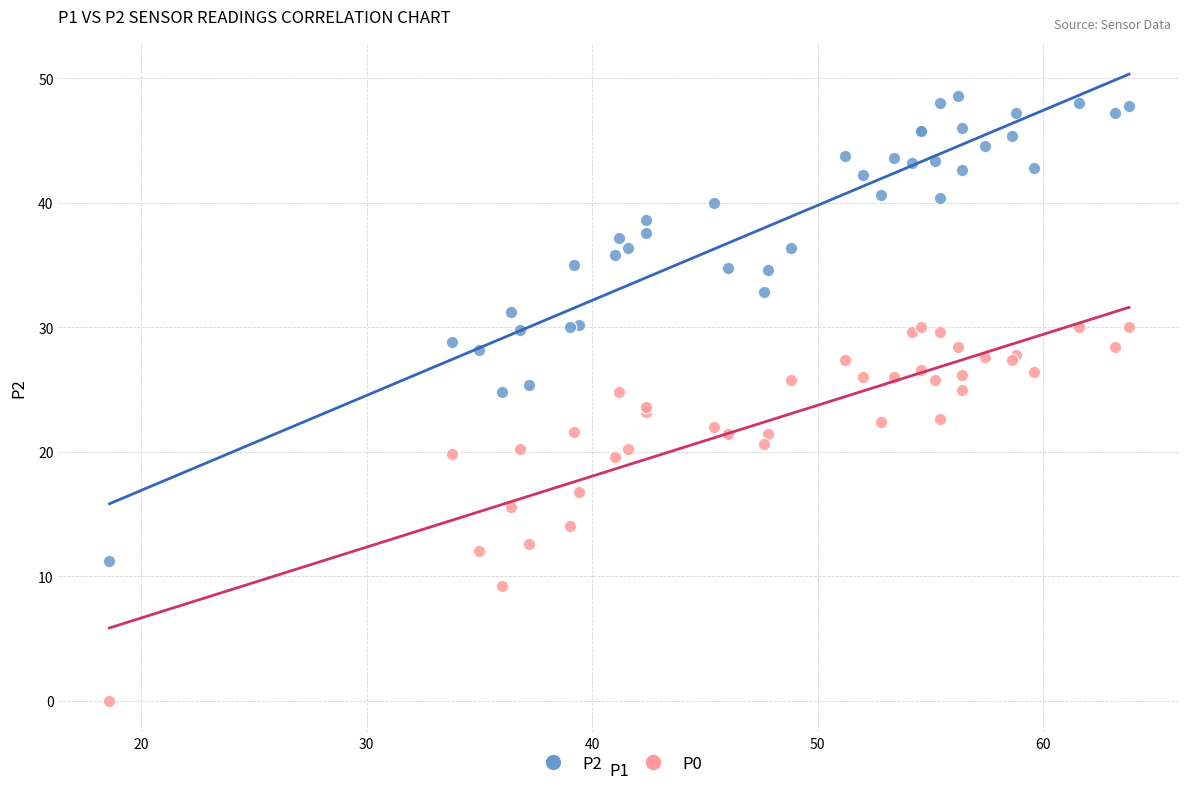

Which series has the widest spread of Y values?

P2